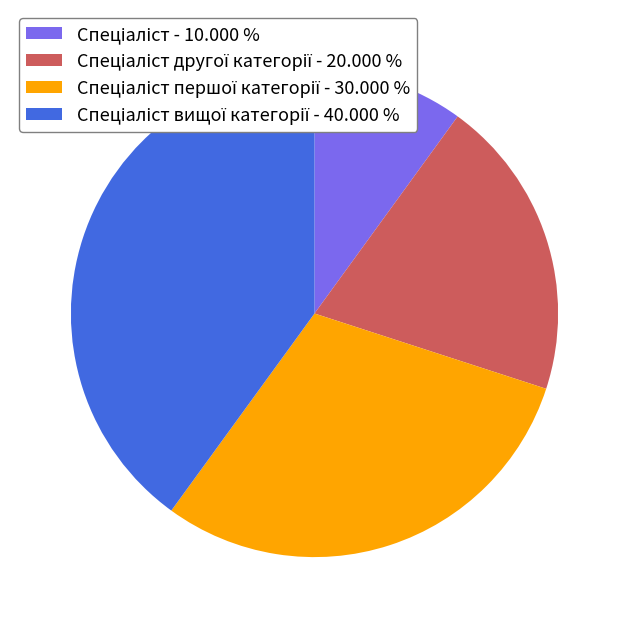

How many slices are in this pie chart?

4